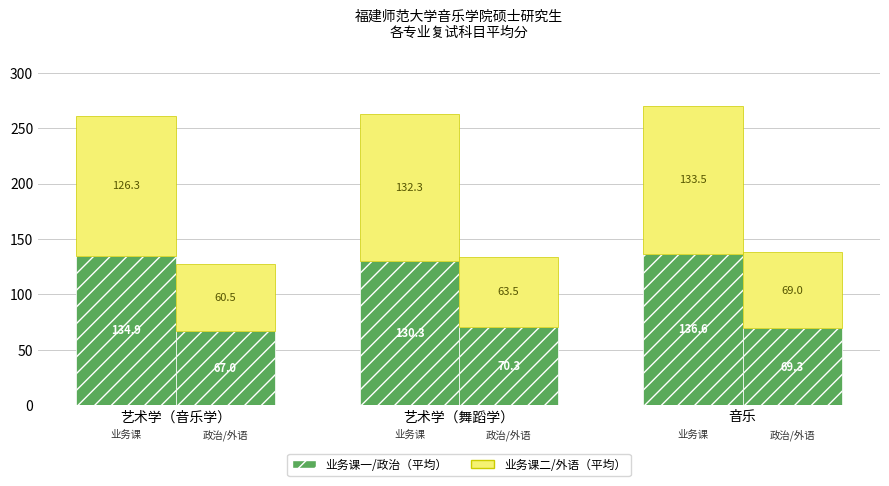

What is the sum of all 業務課一（平均） values?

401.8